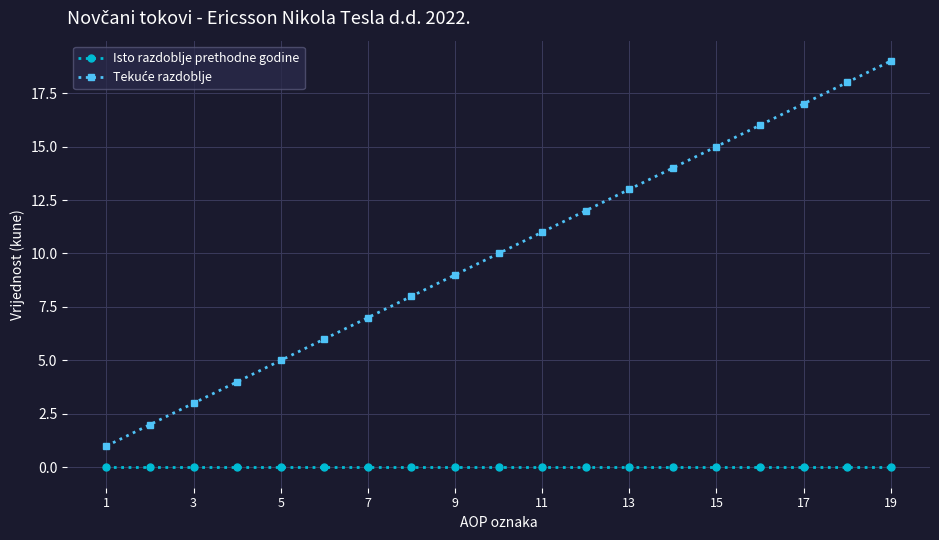

What is the maximum value shown in the chart?

19